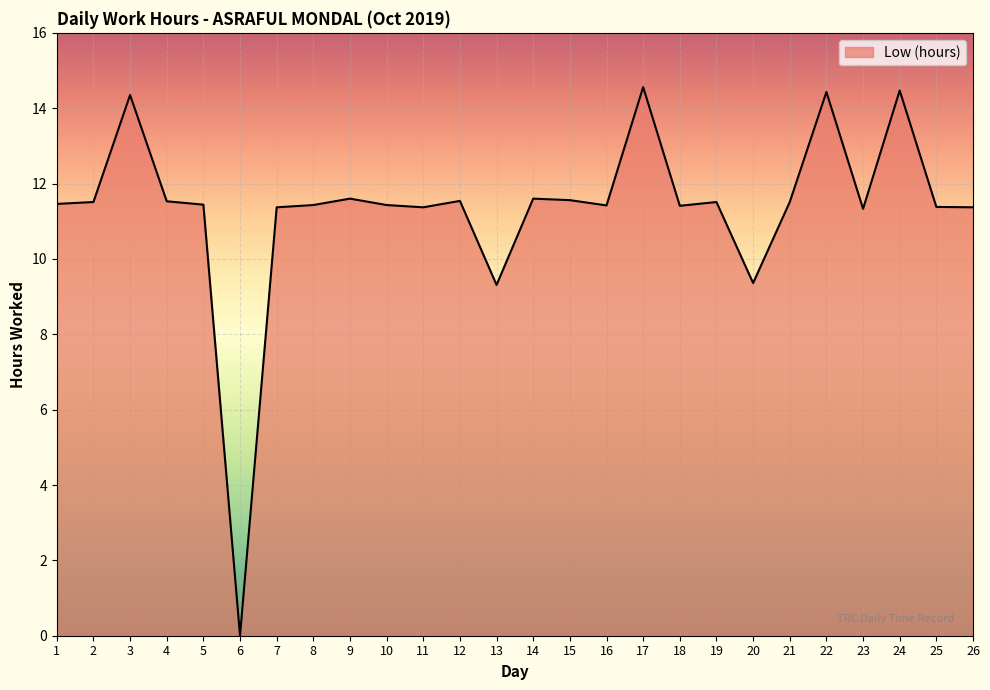

What is the greatest value displayed?

14.6